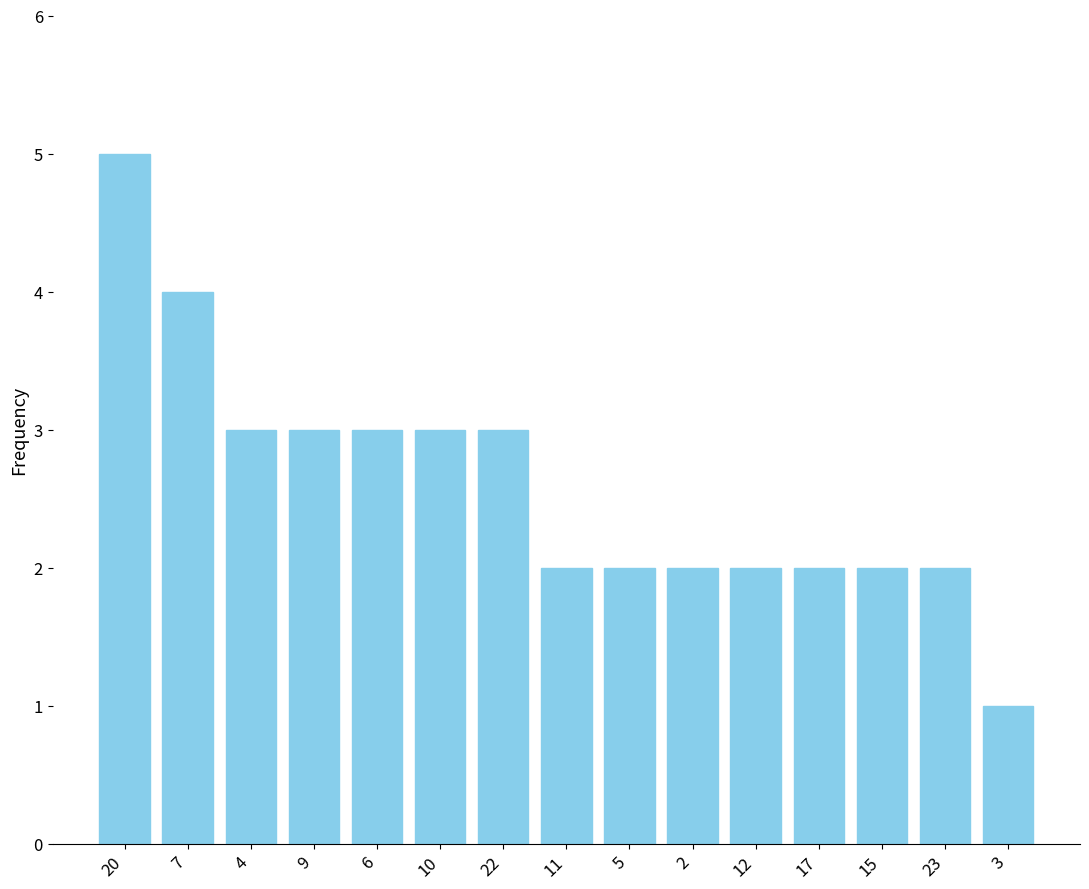

What is the label of the 1st bar from the left?

20